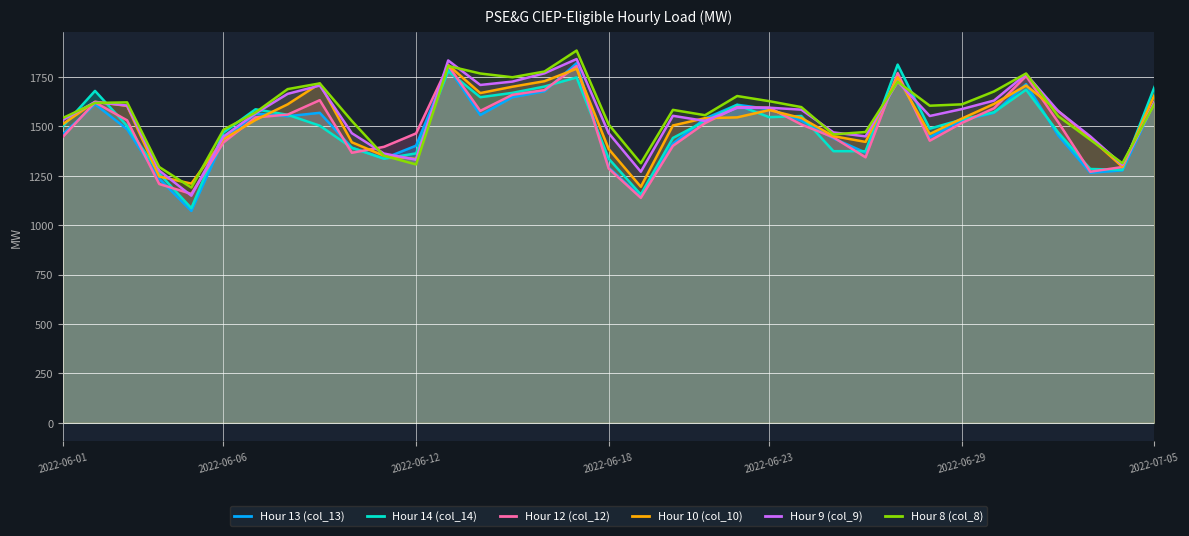

What is the difference between the maximum and minimum values in the Hour 8 (col_8) series?

693